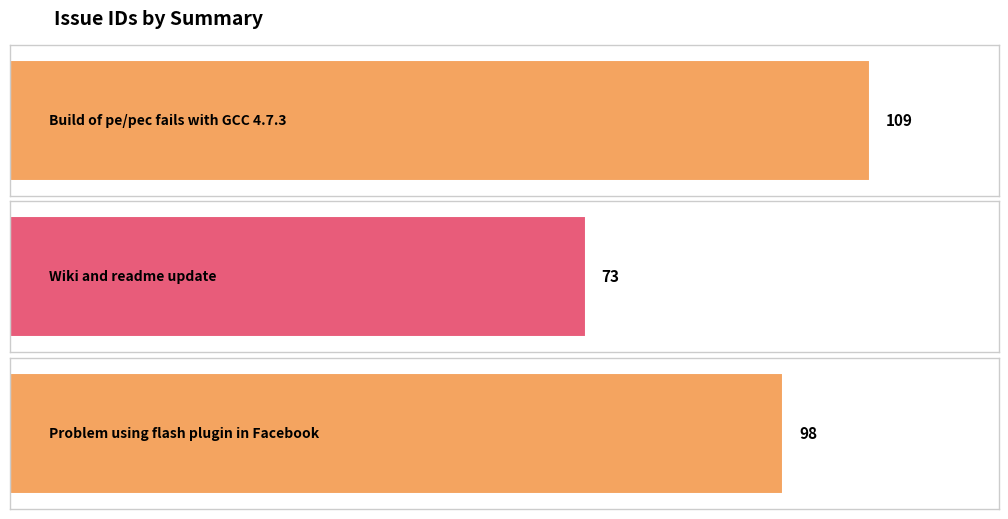

Reading left to right, list all the values displayed in this chart.

109	73	98